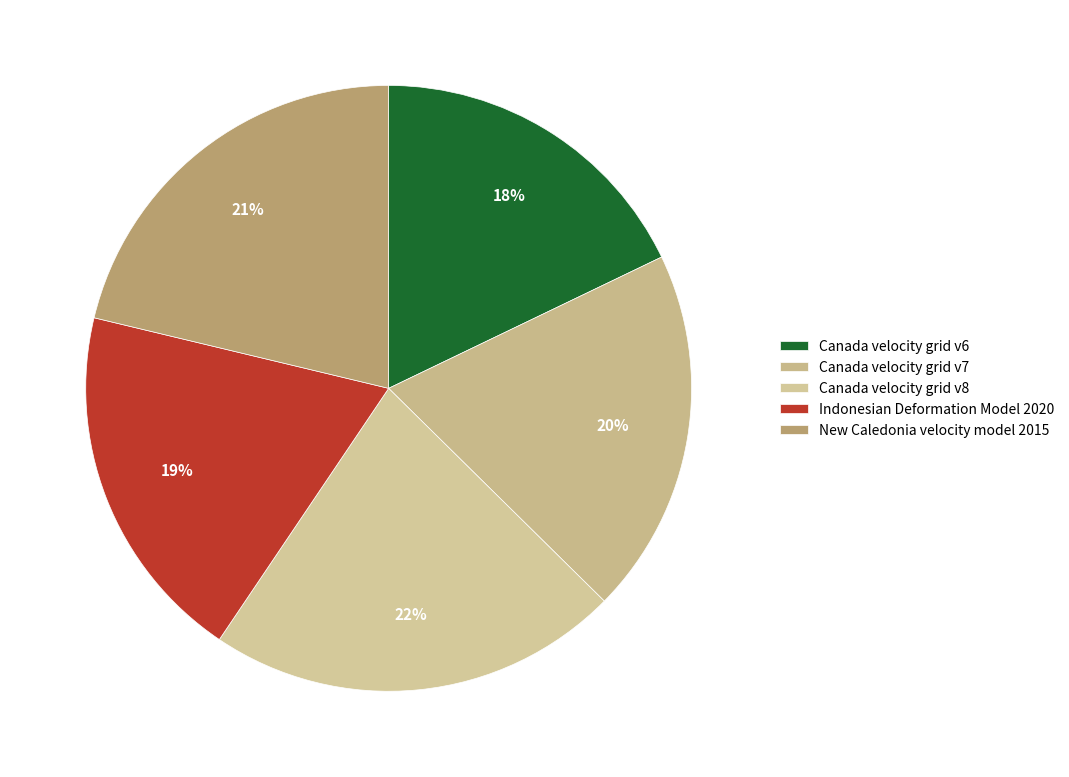

Is it true that Canada velocity grid v8 is 31% of the pie?

False